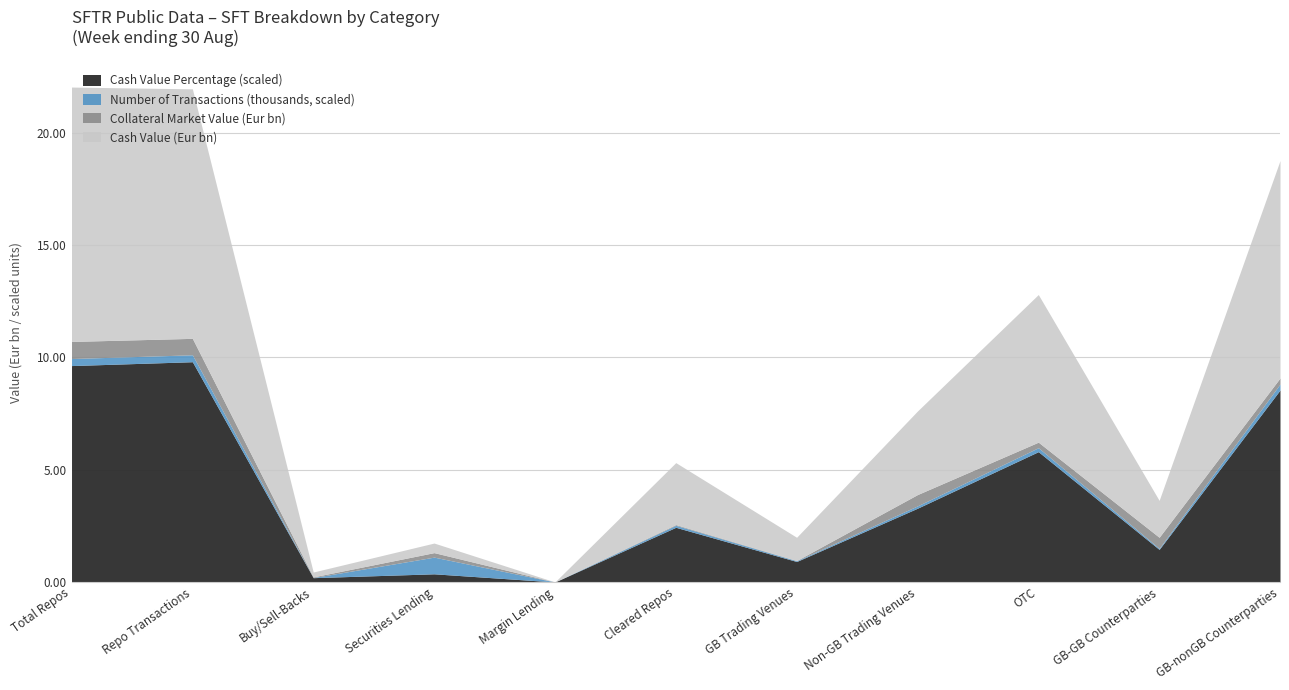

List the series in order of their peak value, lowest first.

Cash Value Percentage, Number Of Transactions, Collateral Market Value (Eur mn), Cash Value (Eur mn)